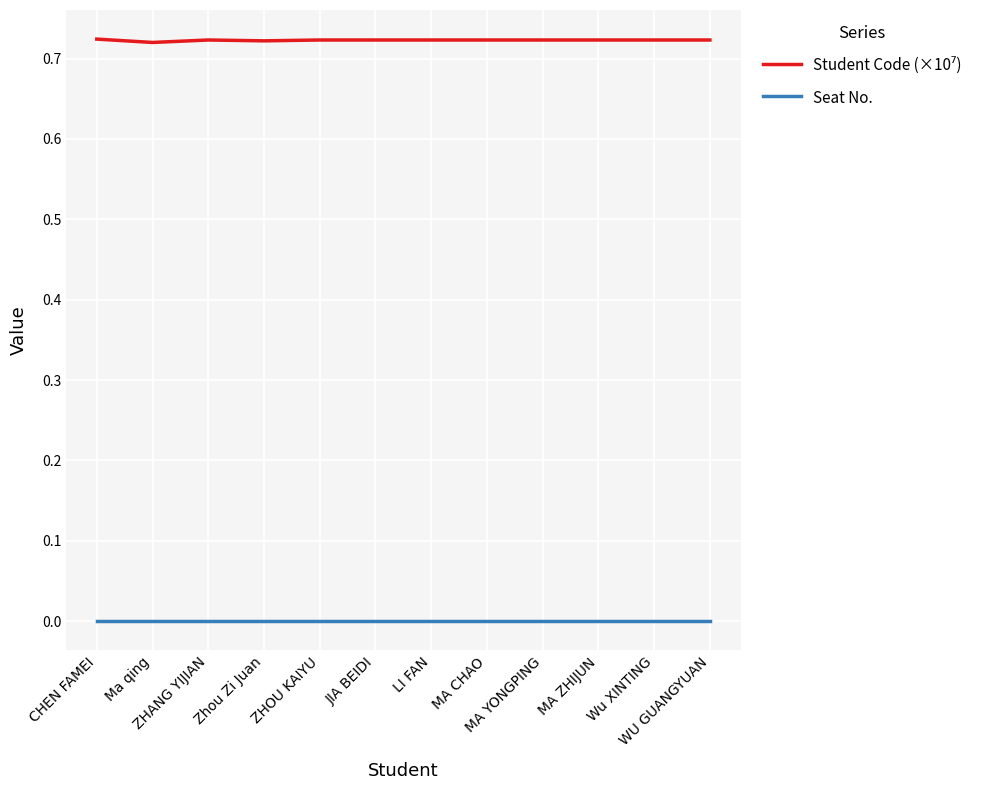

The value of Seat No. at MA YONGPING is 0.0. True or false?

True